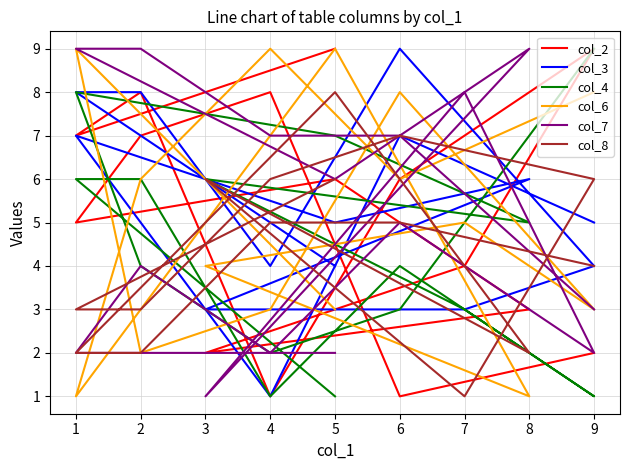

Rank the series at 1 from highest to lowest value.

col_6, col_3, col_2, col_4, col_8, col_7